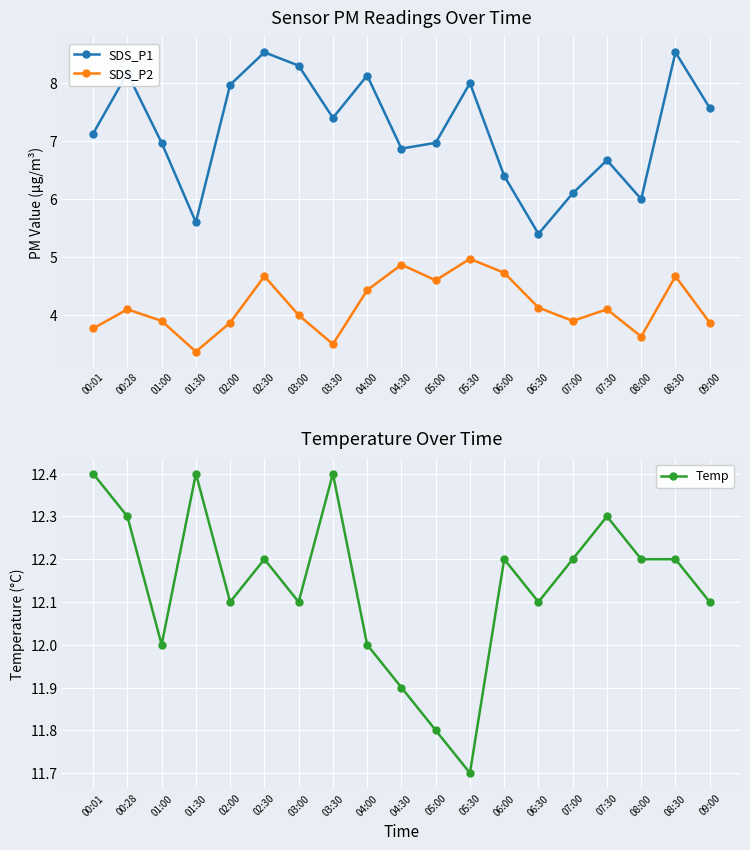

The value of SDS_P2 at 04:00 is 5.9. True or false?

False